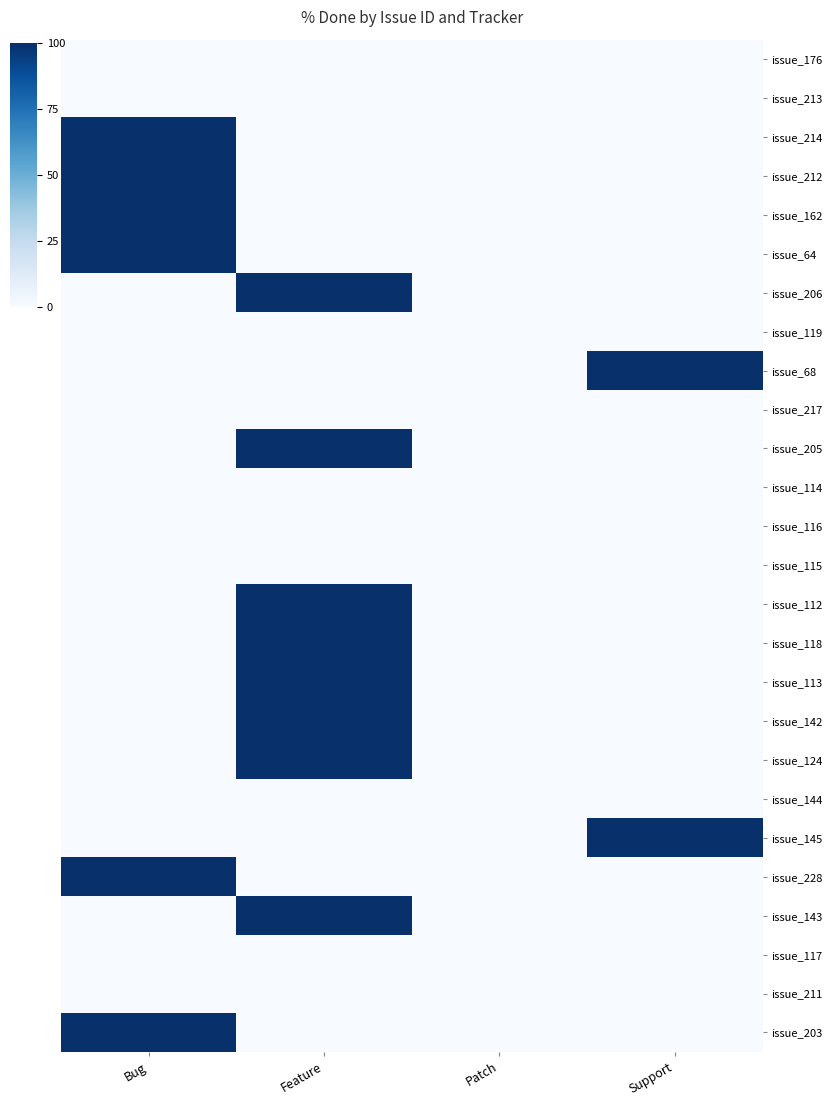

What is the total value across all series at Support?

200